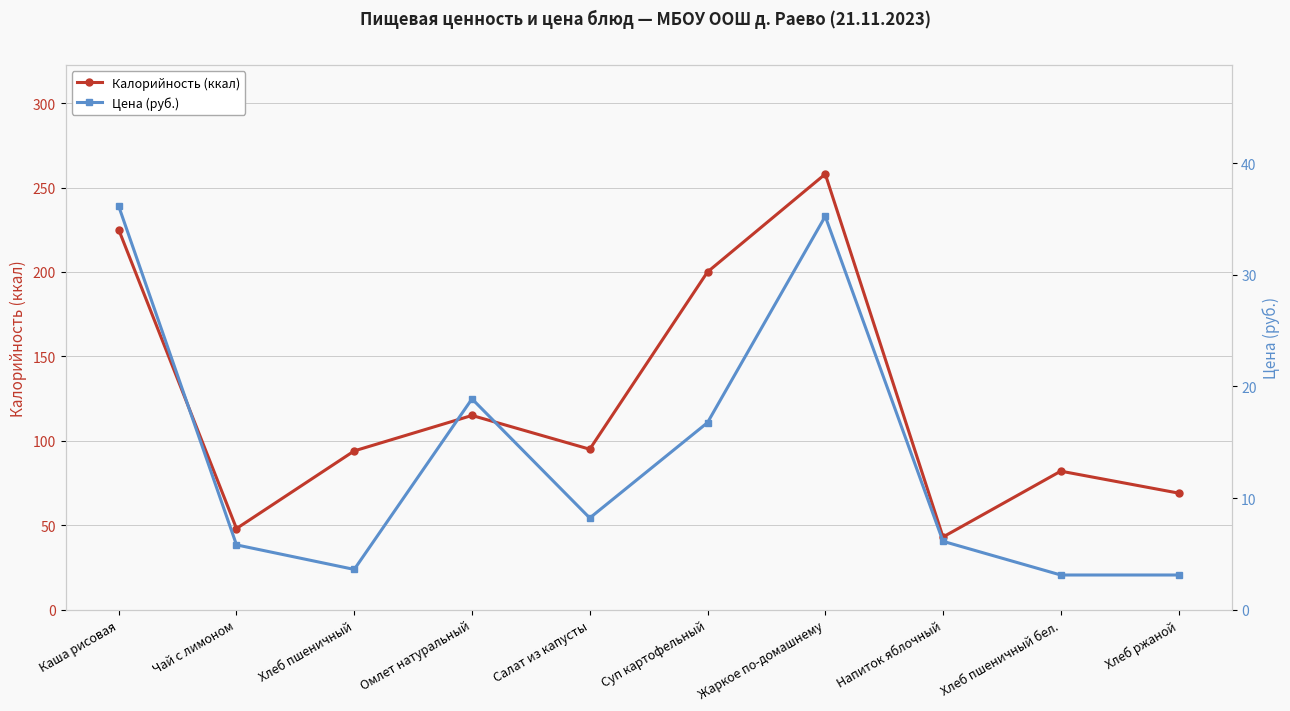

List the labels in order of Калорийность (ккал) value, smallest first.

Напиток яблочный, Чай с лимоном, Хлеб ржаной, Хлеб пшеничный бел., Хлеб пшеничный, Салат из капусты, Омлет натуральный, Суп картофельный, Каша рисовая, Жаркое по-домашнему